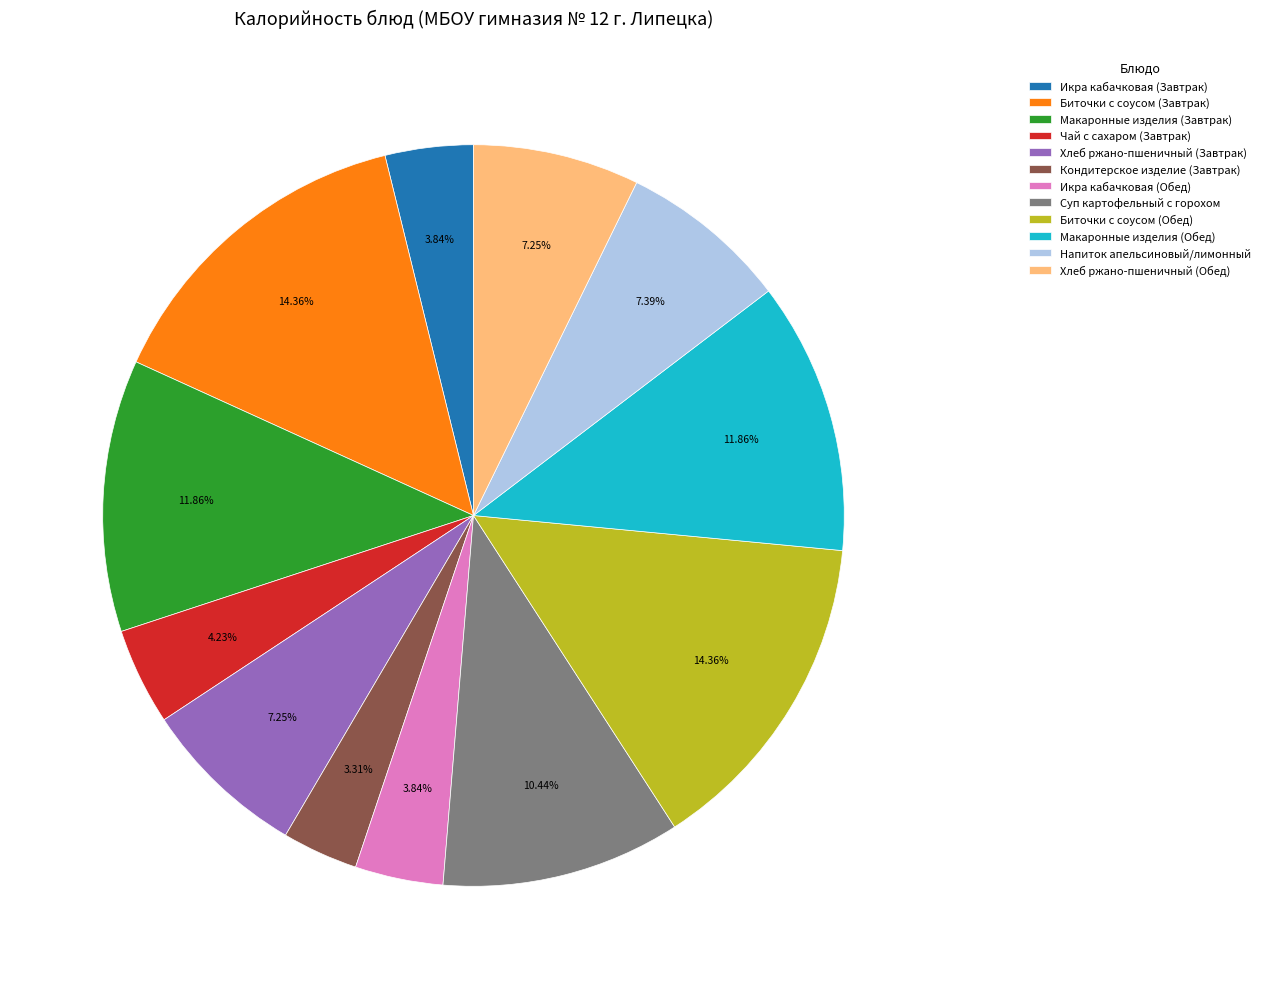

How many segments does this pie chart have?

12